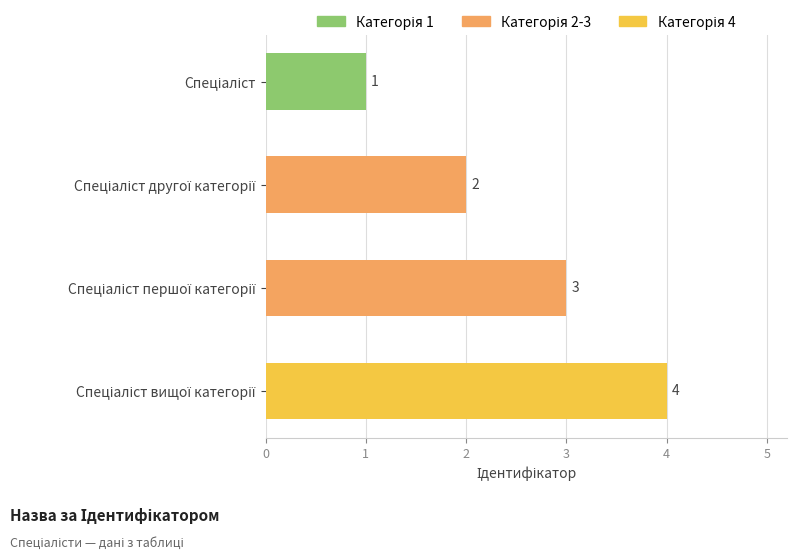

How many values are between 2 and 4?

3